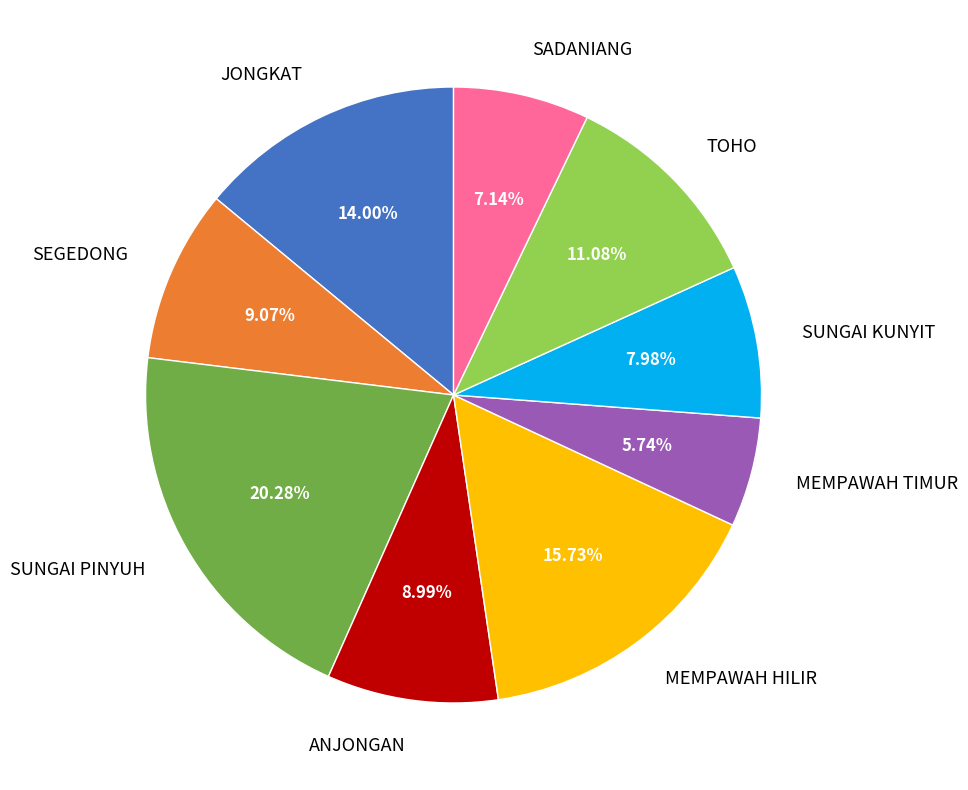

Does JONGKAT represent more than half of the total?

No